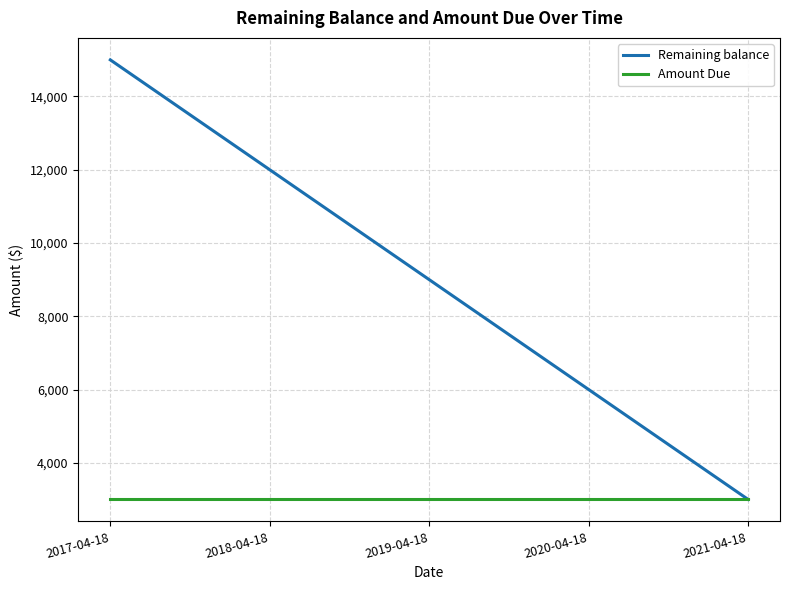

Which series has the largest total across all categories?

Remaining balance